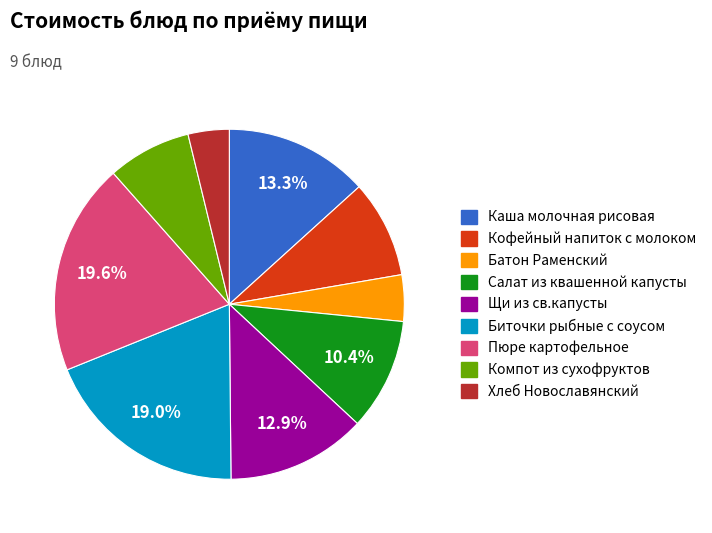

Is Кофейный напиток с молоком the majority of the pie?

No